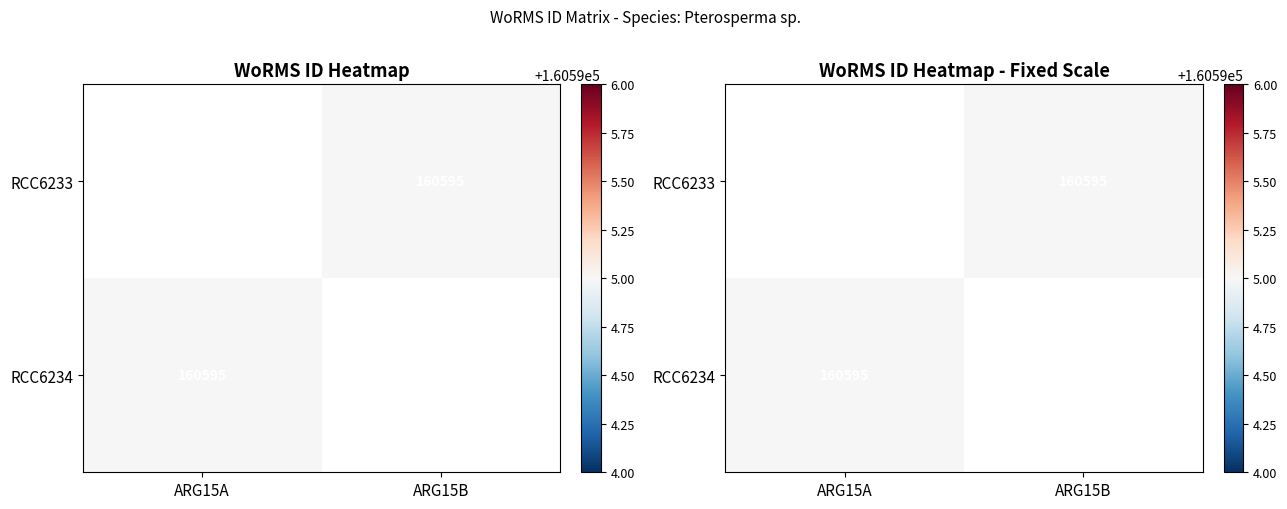

Which label corresponds to the smallest value in the chart?

ARG15B